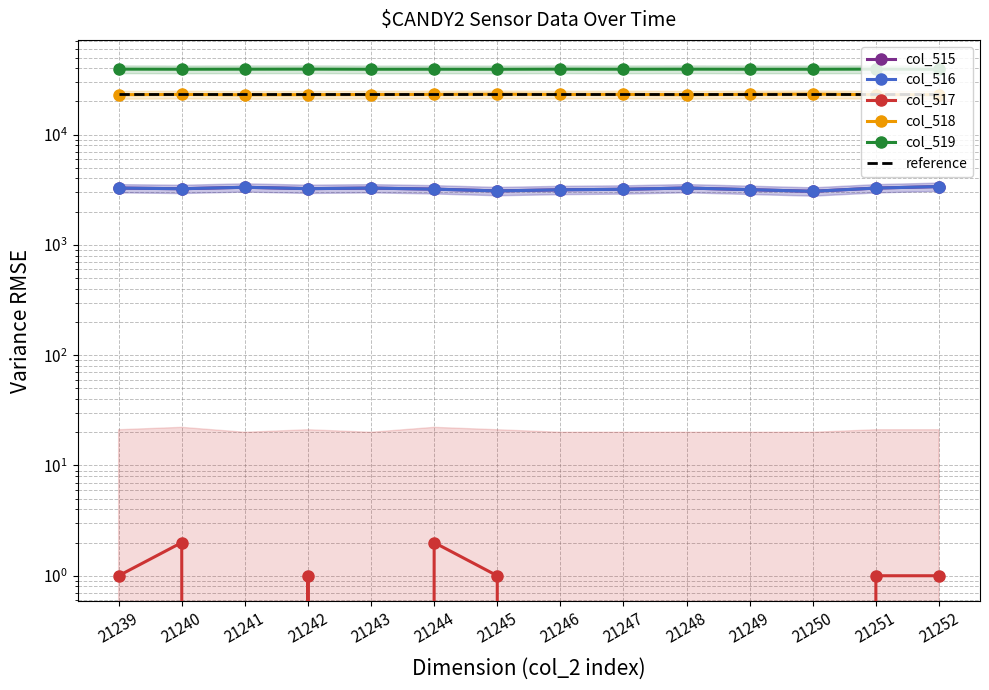

Count the number of data series in this chart.

6